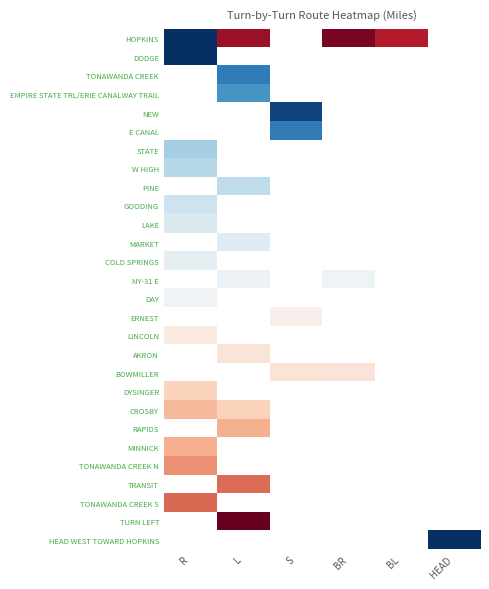

How many values in TONAWANDA CREEK S are above zero?

1